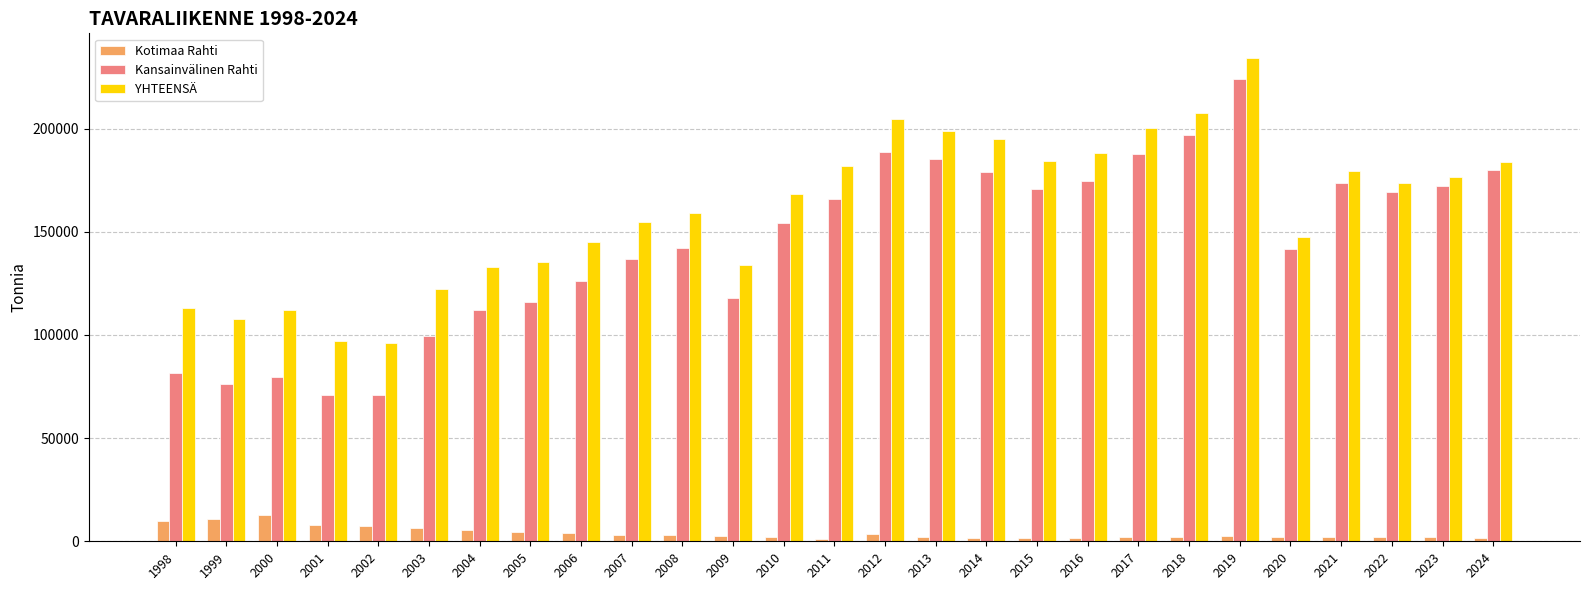

What is the value of the Kansainvälinen Rahti bar at the 26th from the left?

172107.6